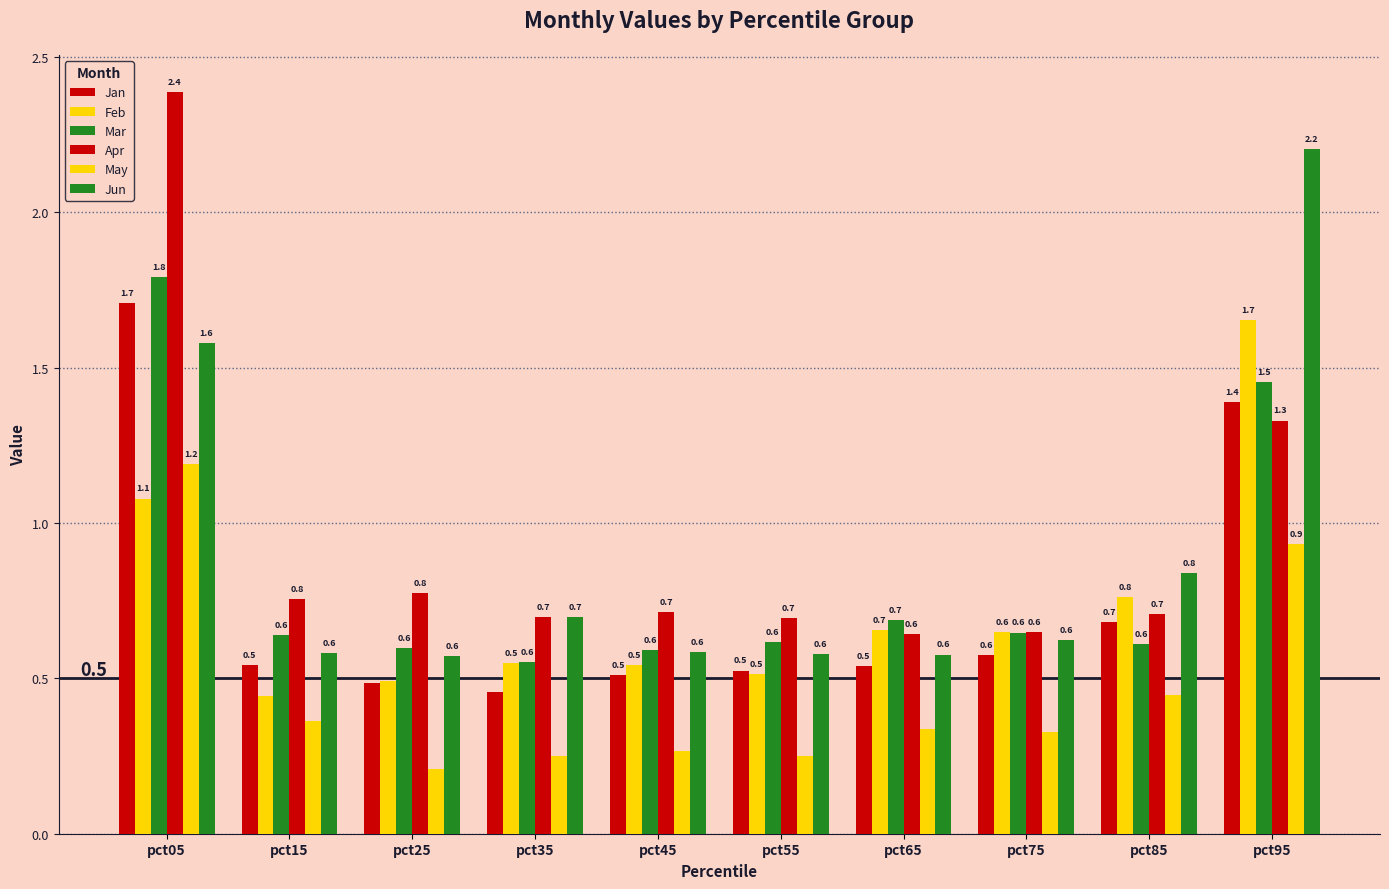

How many bars are there in total?

60